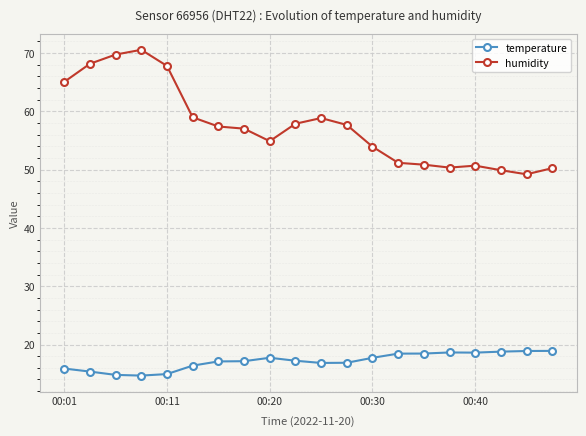

Count the number of data series in this chart.

2